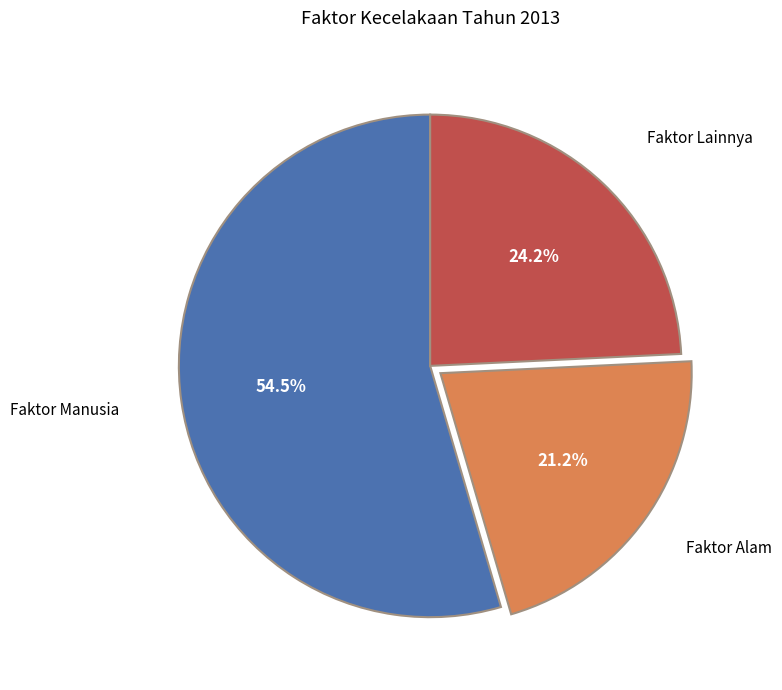

Which slice represents more than half of the pie?

Faktor Manusia